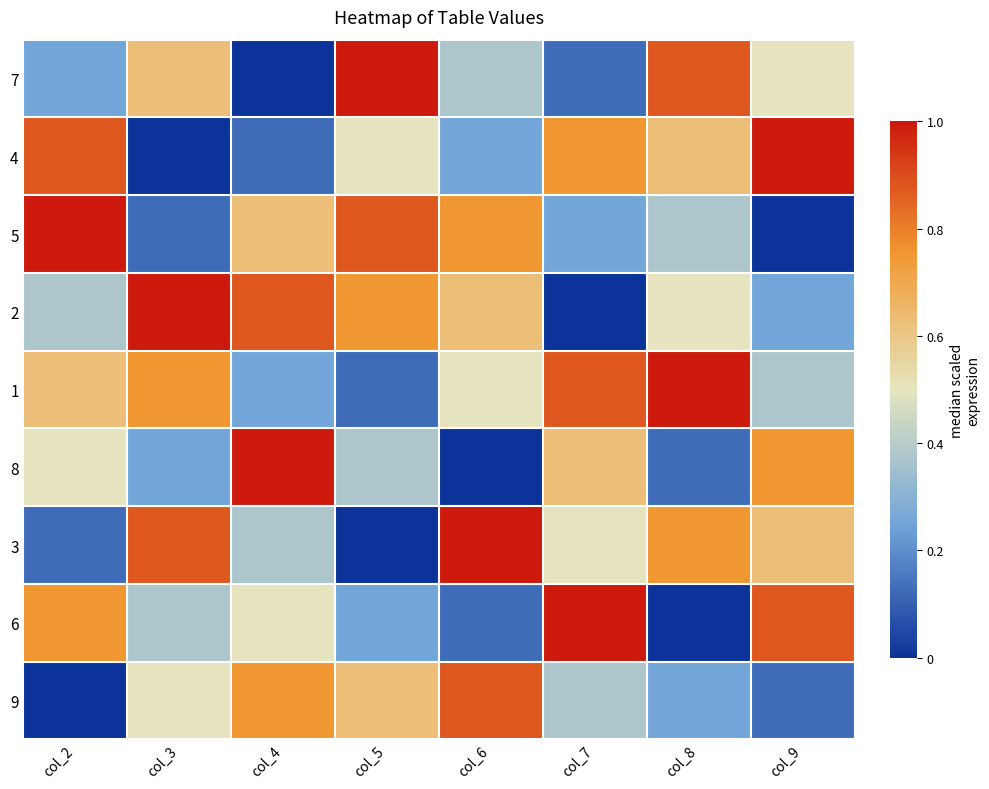

At which category is the sum across all series the highest?

col_2